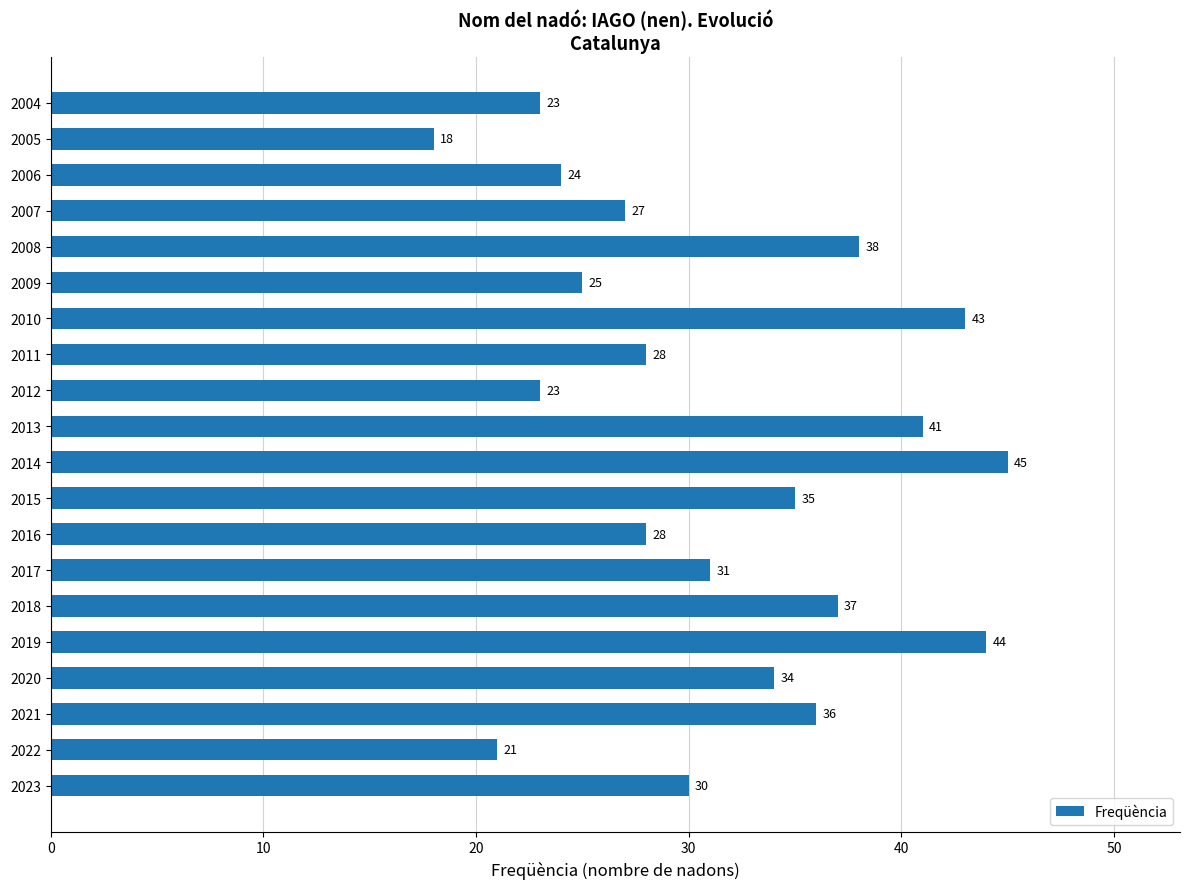

Reading top to bottom, extract all data points from this chart.

2004=23	2005=18	2006=24	2007=27	2008=38	2009=25	2010=43	2011=28	2012=23	2013=41	2014=45	2015=35	2016=28	2017=31	2018=37	2019=44	2020=34	2021=36	2022=21	2023=30